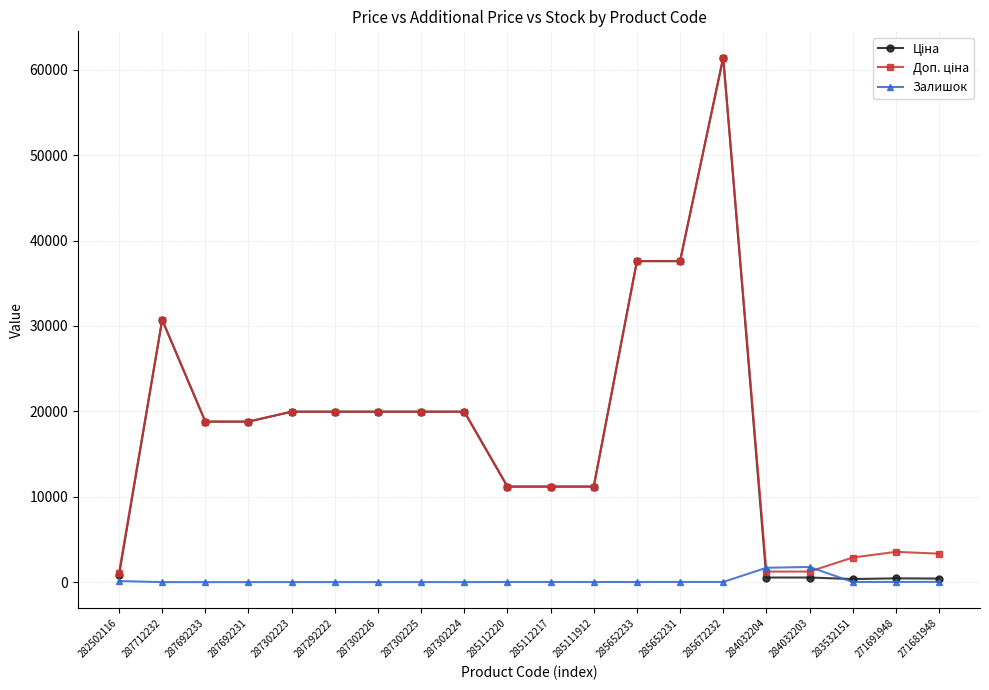

What position from the left is 285111912?

12